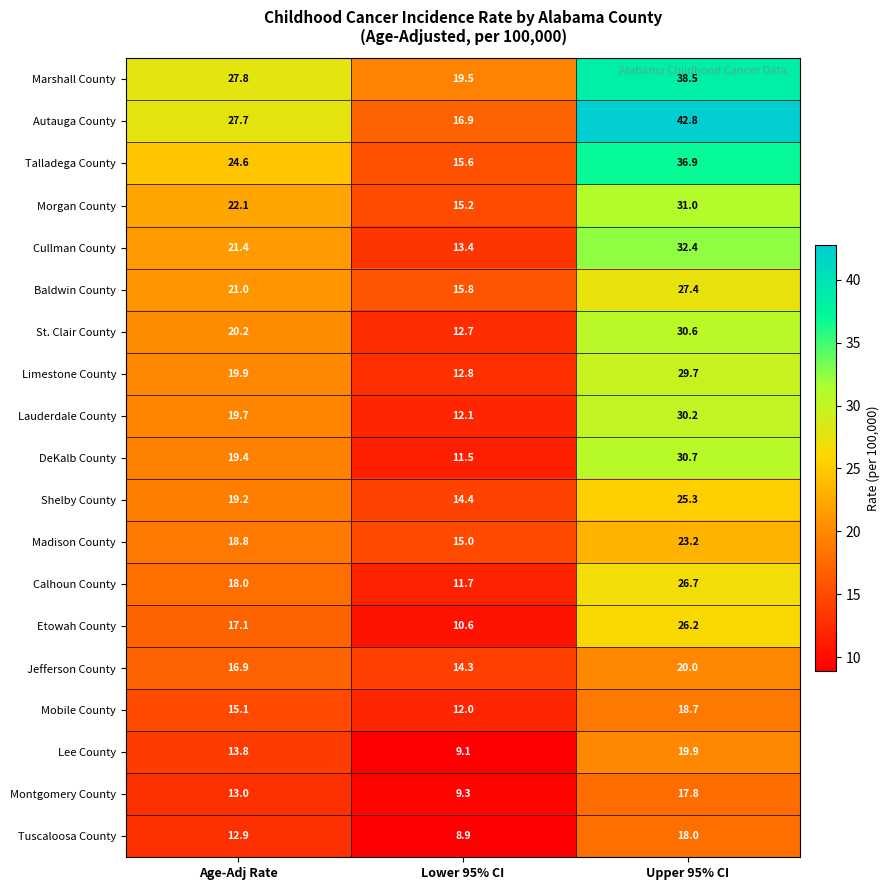

How many categories are shown in the chart?

3